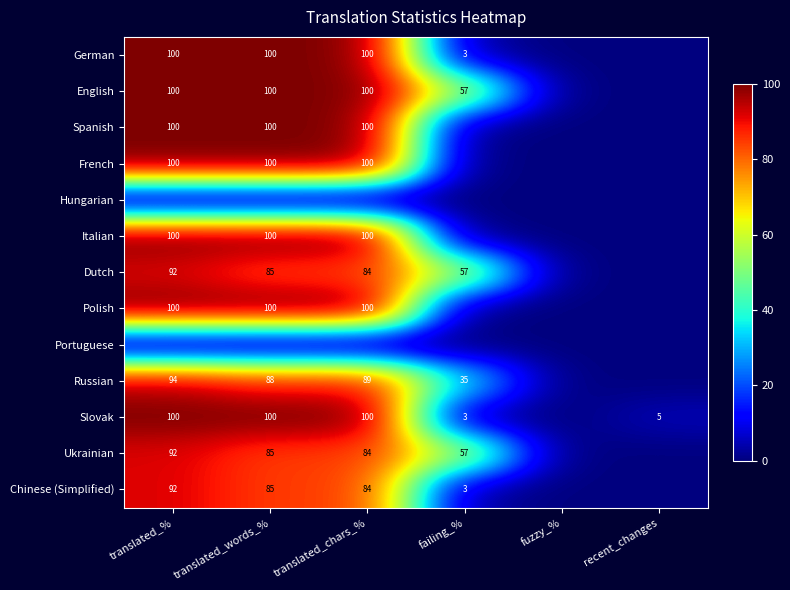

The value of Slovak at recent_changes is 5. True or false?

True